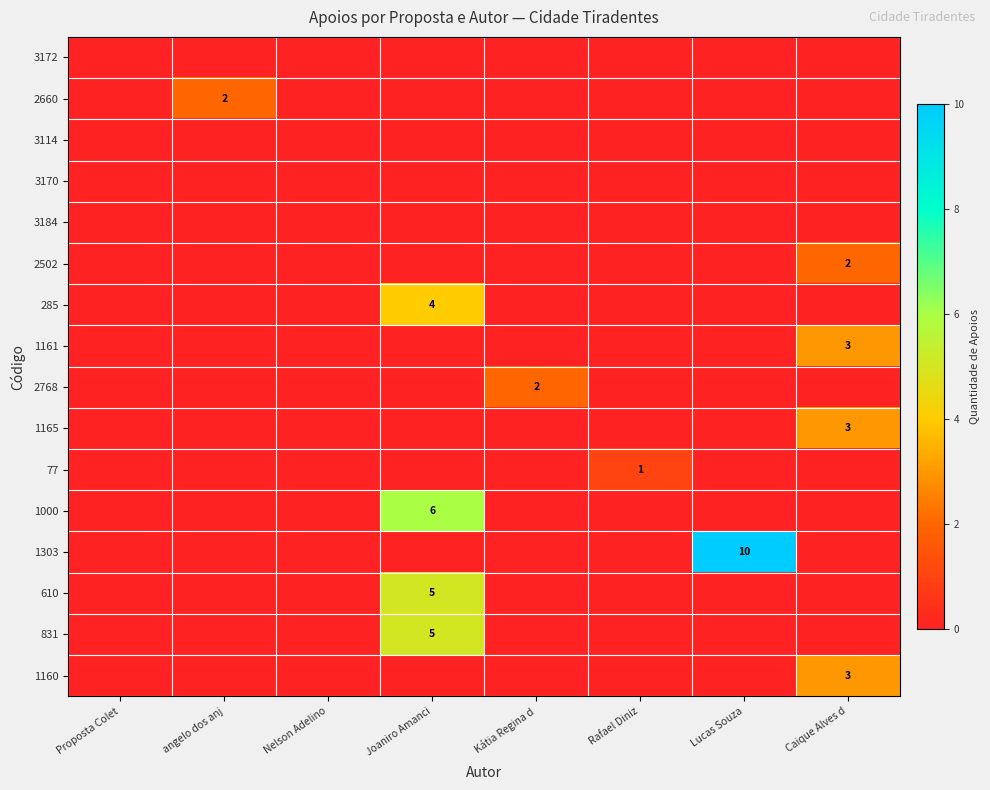

Is it true that 2660 equals 2 at angelo dos anj?

True